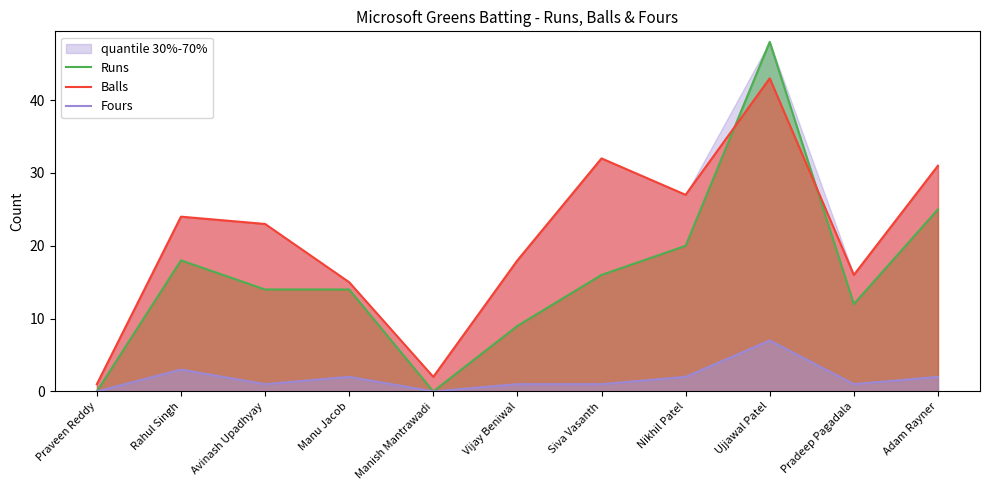

What are all the series names shown in the legend?

Runs, Balls, Fours